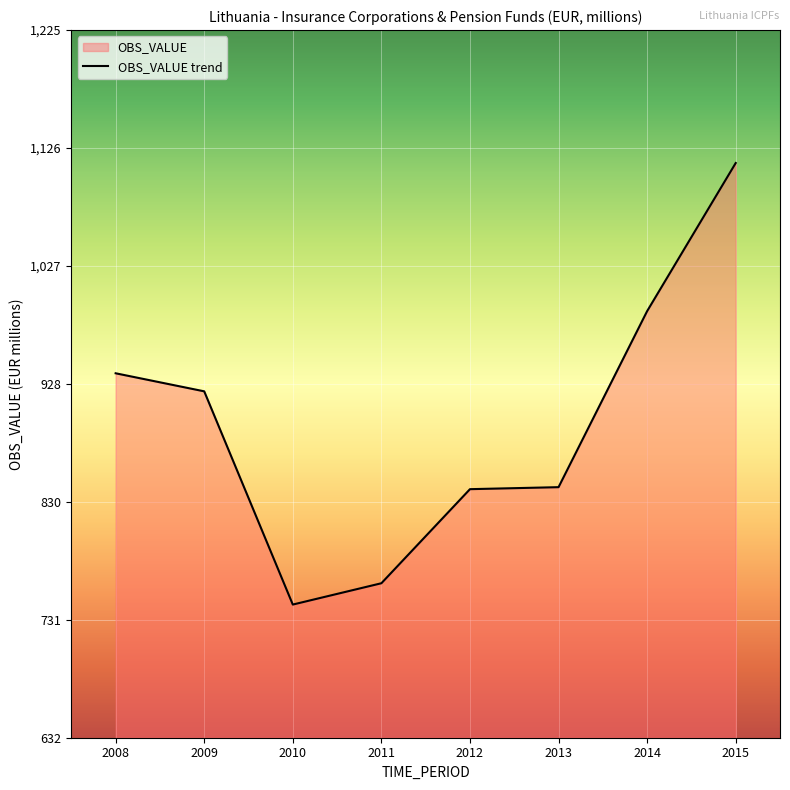

What is the ratio of the value at 2010 to the value at 2011?

1.0